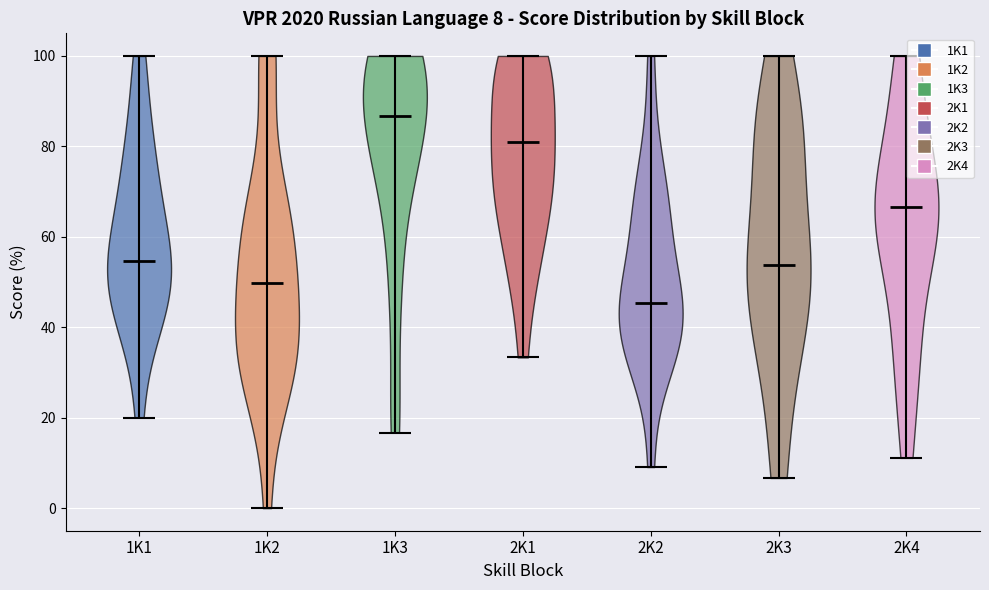

Which violin has the lowest median line?

2K2